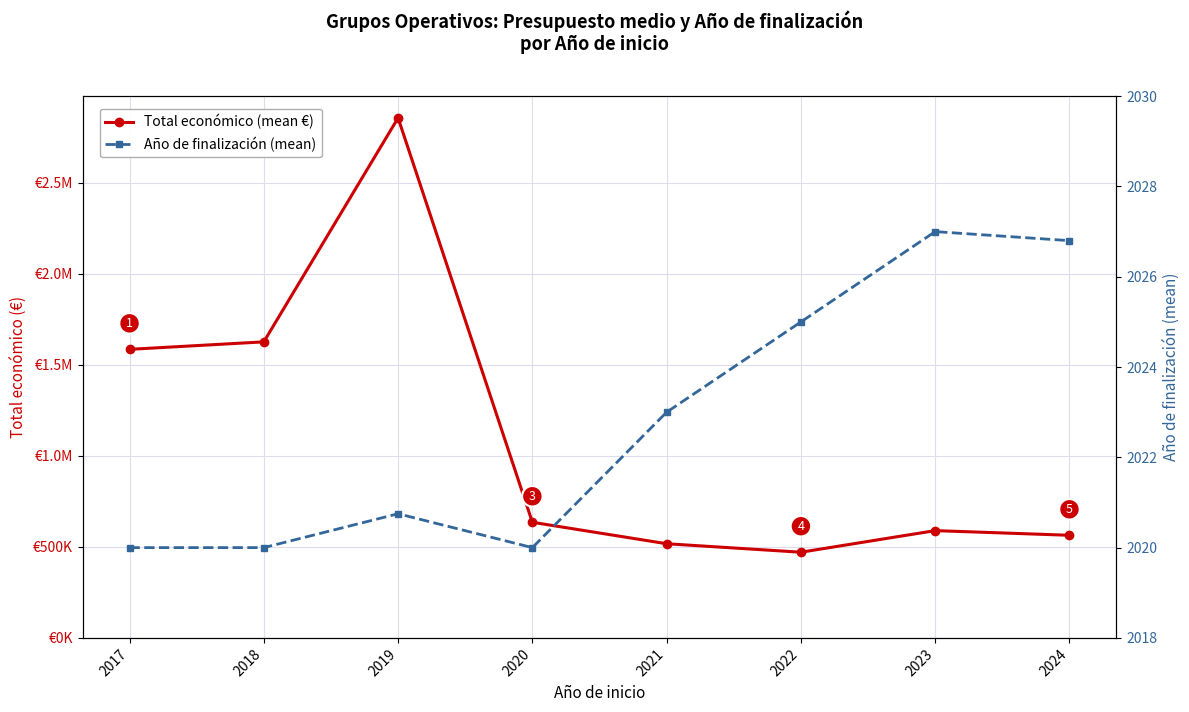

How many interior local peaks does the Total económico (mean €) series have?

2